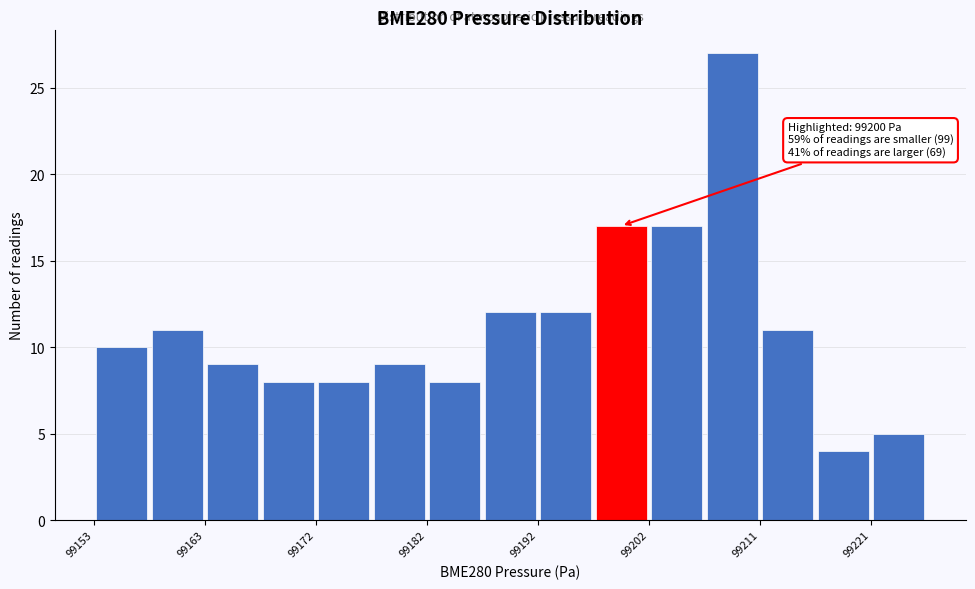

Which range on the x-axis has the tallest bar?

99206 to 99211